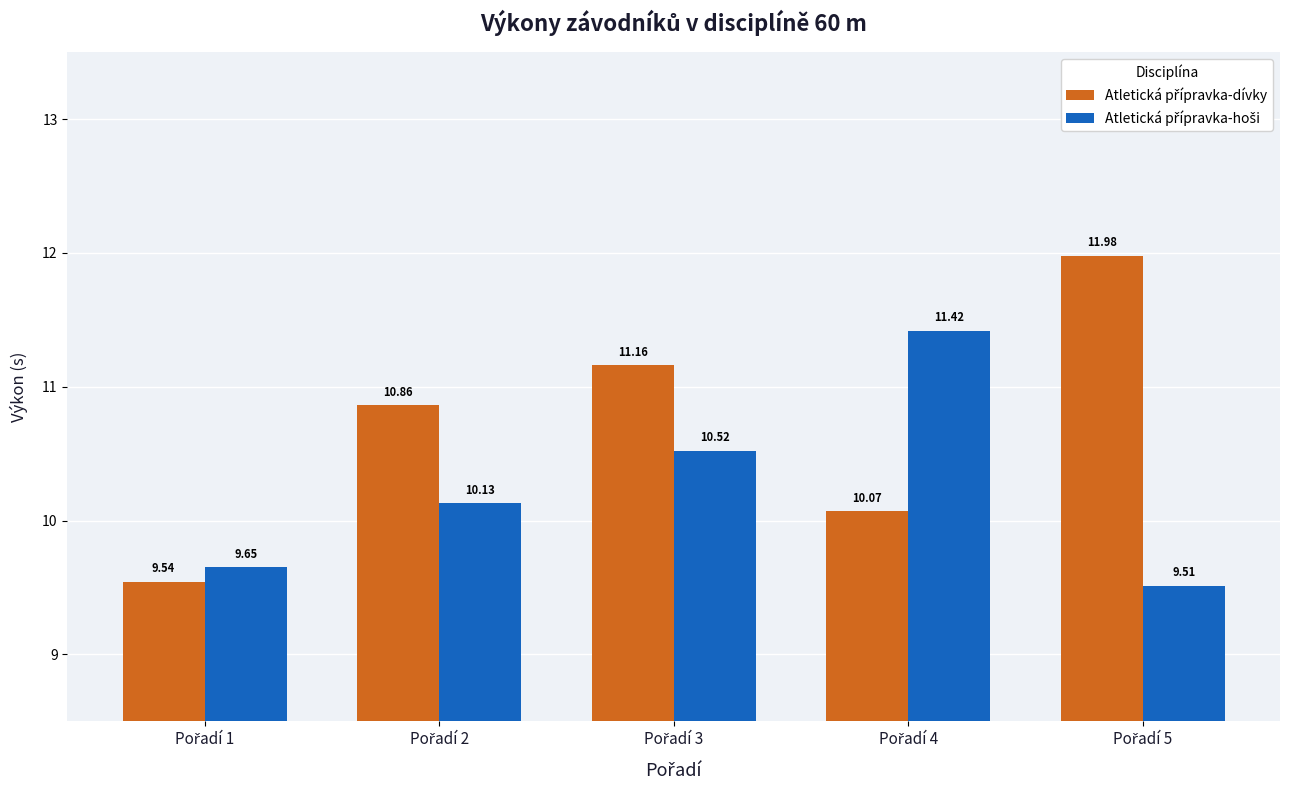

At how many categories does at least one series exceed 9?

5